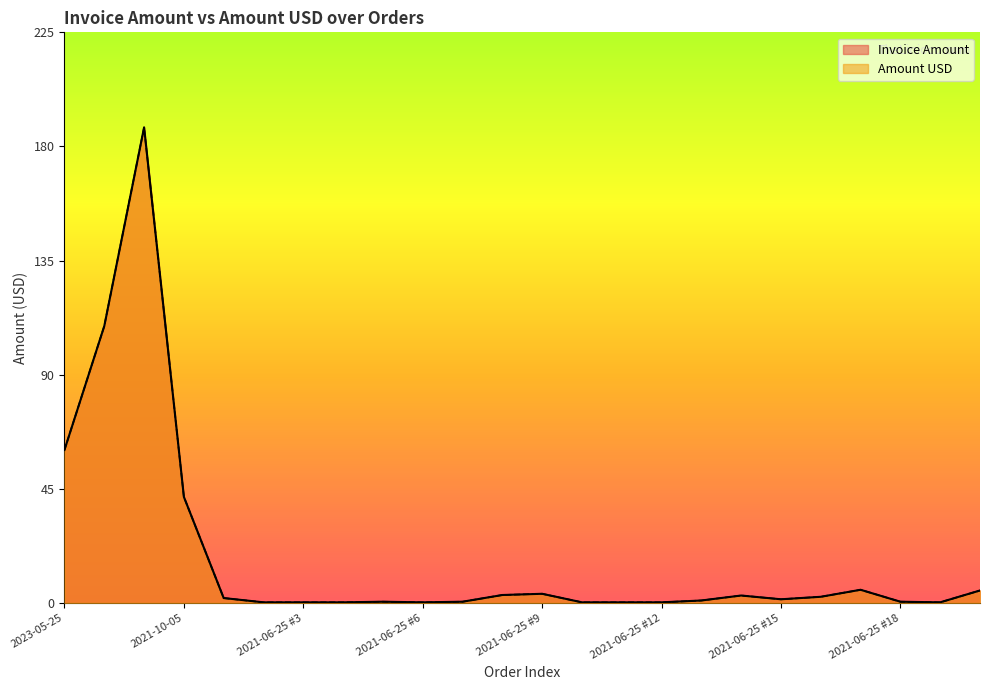

Reading right to left, list all the values displayed in this chart.

Invoice Amount: 2021-06-25 #20=4.9	2021-06-25 #19=0.2	2021-06-25 #18=0.5	2021-06-25 #17=5.2	2021-06-25 #16=2.4	2021-06-25 #15=1.4	2021-06-25 #14=2.9	2021-06-25 #13=1.0	2021-06-25 #12=0.2	2021-06-25 #11=0.2	2021-06-25 #10=0.2	2021-06-25 #9=3.6	2021-06-25 #8=3.1	2021-06-25 #7=0.5	2021-06-25 #6=0.2	2021-06-25 #5=0.5	2021-06-25 #4=0.2	2021-06-25 #3=0.2	2021-06-25 #2=0.2	2021-06-25 #1=1.9	2021-10-05=41.7	2022-10-17=187.2	2023-05-21=109.0	2023-05-25=60.2
Amount USD: 2021-06-25 #20=4.9	2021-06-25 #19=0.2	2021-06-25 #18=0.5	2021-06-25 #17=5.2	2021-06-25 #16=2.4	2021-06-25 #15=1.4	2021-06-25 #14=2.9	2021-06-25 #13=1.0	2021-06-25 #12=0.2	2021-06-25 #11=0.2	2021-06-25 #10=0.2	2021-06-25 #9=3.6	2021-06-25 #8=3.1	2021-06-25 #7=0.5	2021-06-25 #6=0.2	2021-06-25 #5=0.5	2021-06-25 #4=0.2	2021-06-25 #3=0.2	2021-06-25 #2=0.2	2021-06-25 #1=1.9	2021-10-05=41.7	2022-10-17=187.2	2023-05-21=109.0	2023-05-25=60.2